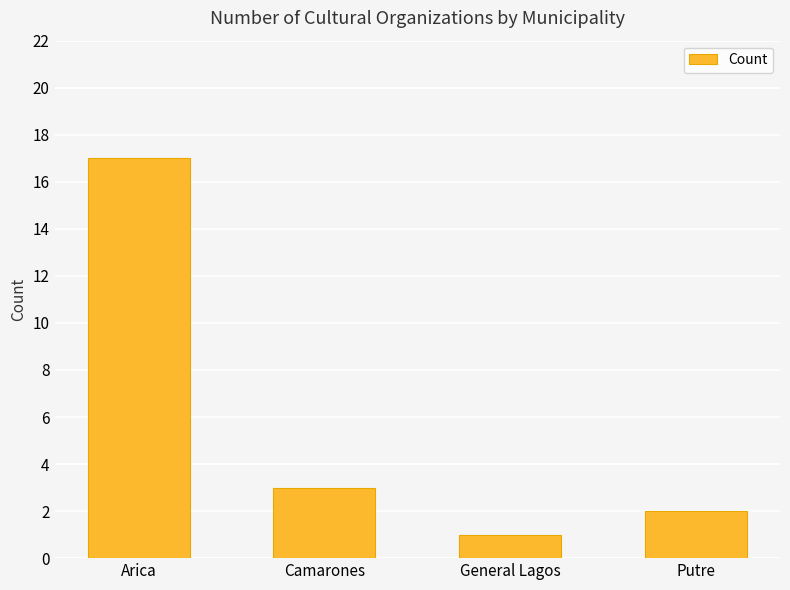

The chart shows a value of 2 at General Lagos. True or false?

False